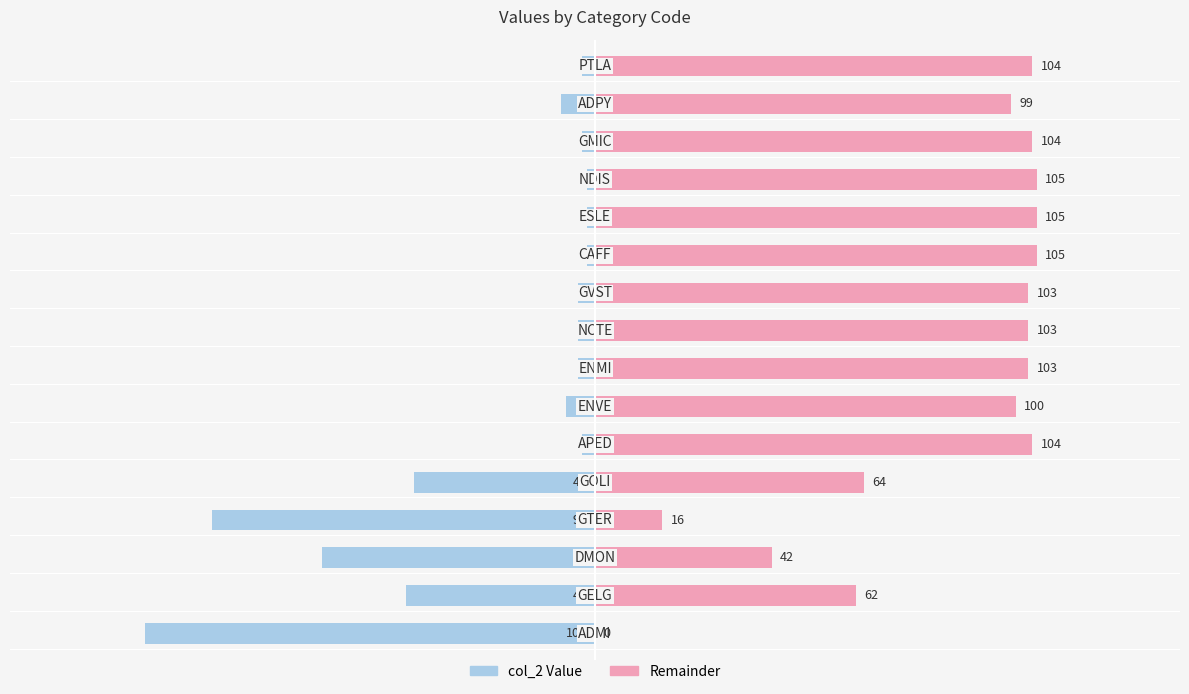

What is the lowest value of the Left (col_2) series?

-107